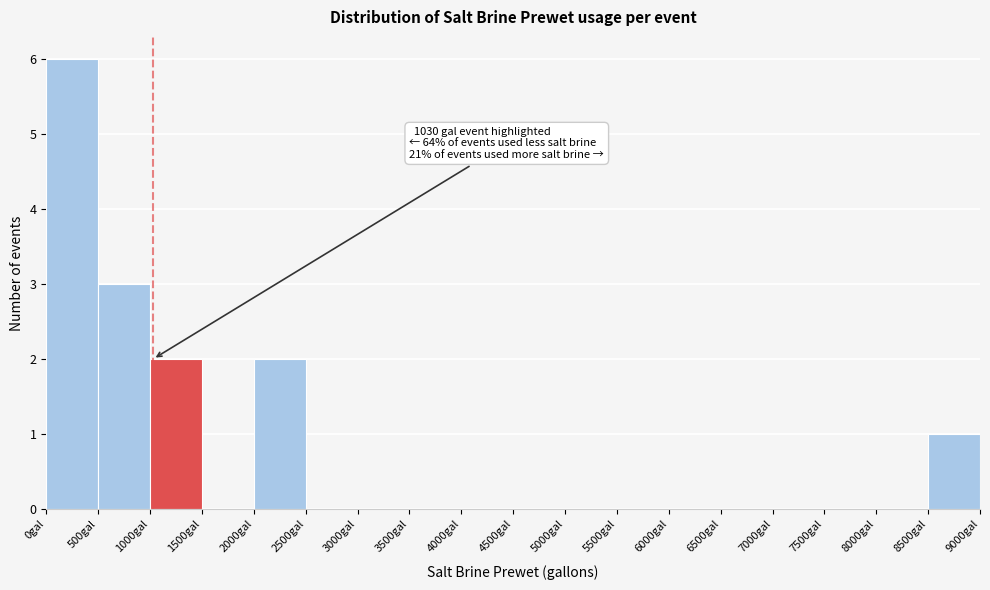

Which range on the x-axis has the tallest bar?

0 to 500